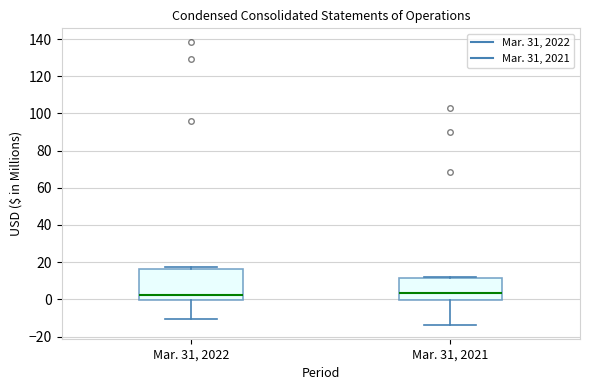

Reading left to right, transcribe this box plot: for each box, give where its median line is, the range the box spans, and where its two whiskers end, as read against the y-axis. The values are not printed on the chart, so give them approximately, as read against the axis.

Mar. 31, 2022: median 2, box 0 to 16, whiskers -10 to 18
Mar. 31, 2021: median 4, box 0 to 12, whiskers -14 to 12 (just above the box's upper edge)